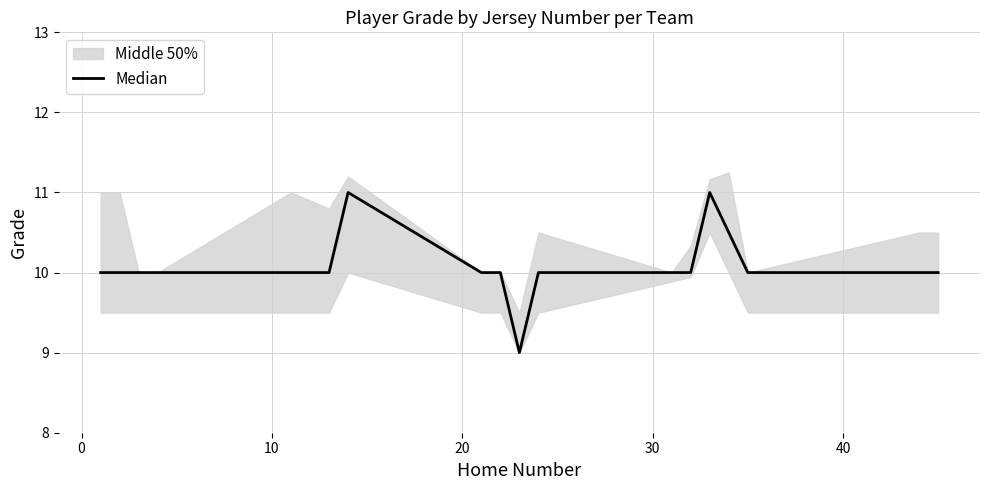

Reading left to right, what are all the values shown in this chart?

10.0	10.0	10.0	10.0	10.0	10.0	10.0	10.0	11.0	10.1	10.0	10.0	9.0	10.0	10.0	10.0	10.0	10.0	11.0	10.5	10.0	10.0	10.0